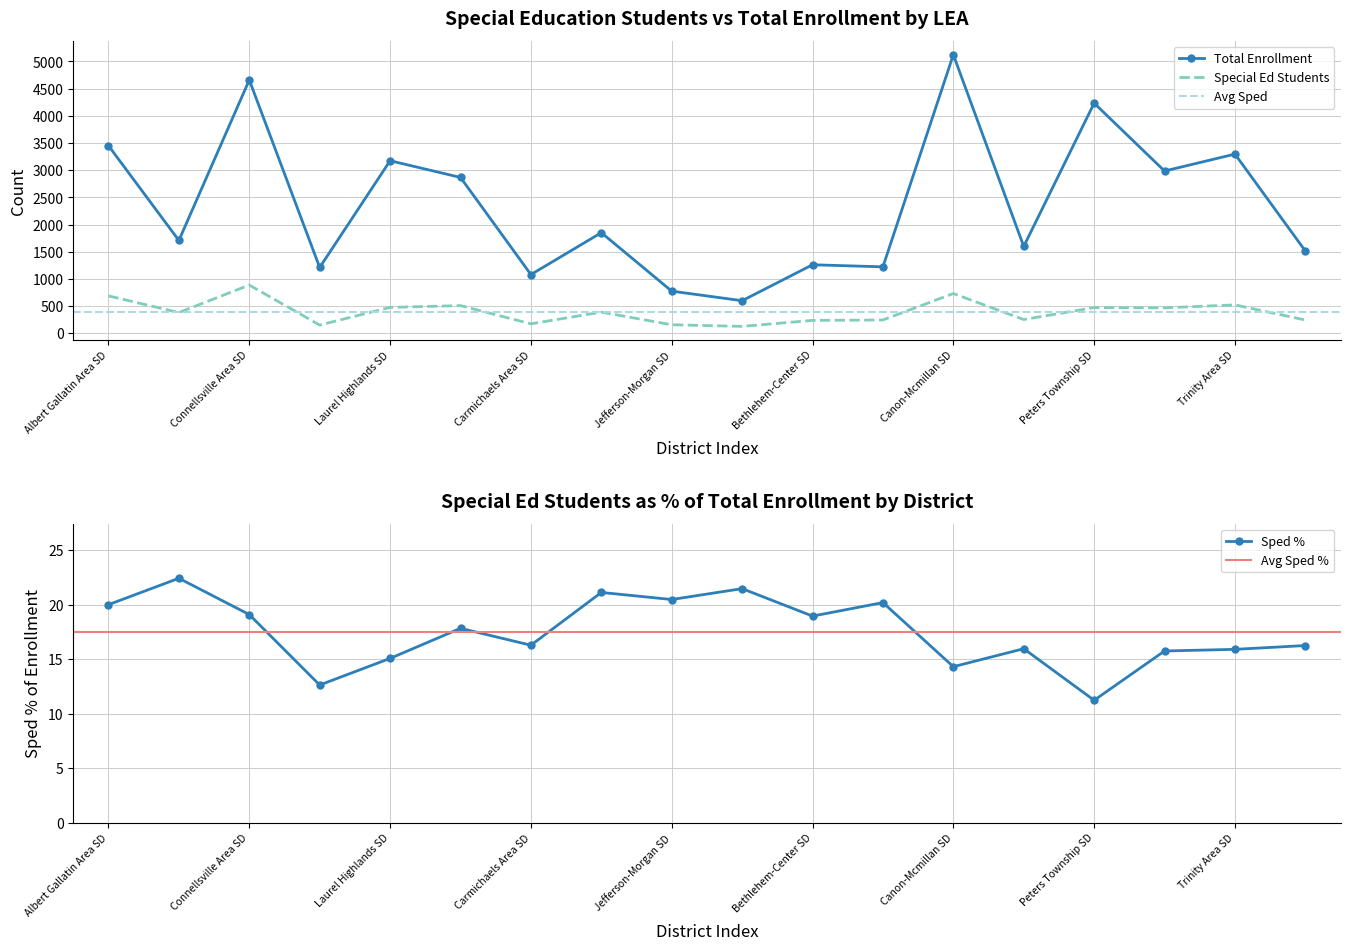

Reading left to right, transcribe all the data shown in this chart.

Special Ed Students: 690	383	889	153	478	511	176	391	159	129	239	247	733	255	475	470	524	246
Total Enrollment: 3452	1709	4660	1212	3175	2868	1082	1852	777	601	1262	1224	5125	1599	4234	2986	3297	1515